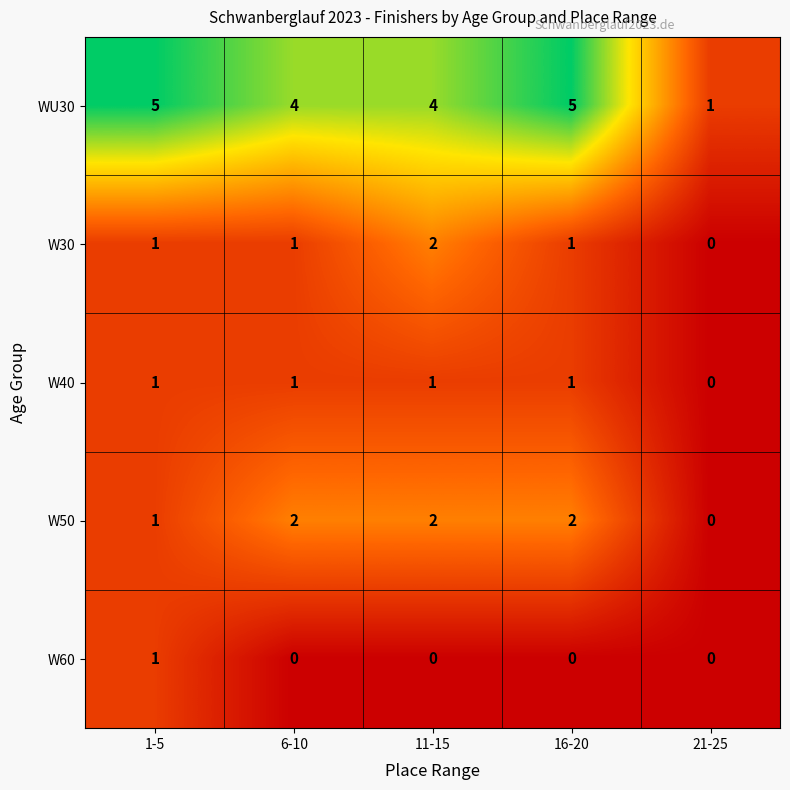

The value of W30 at 6-10 is 0. True or false?

False